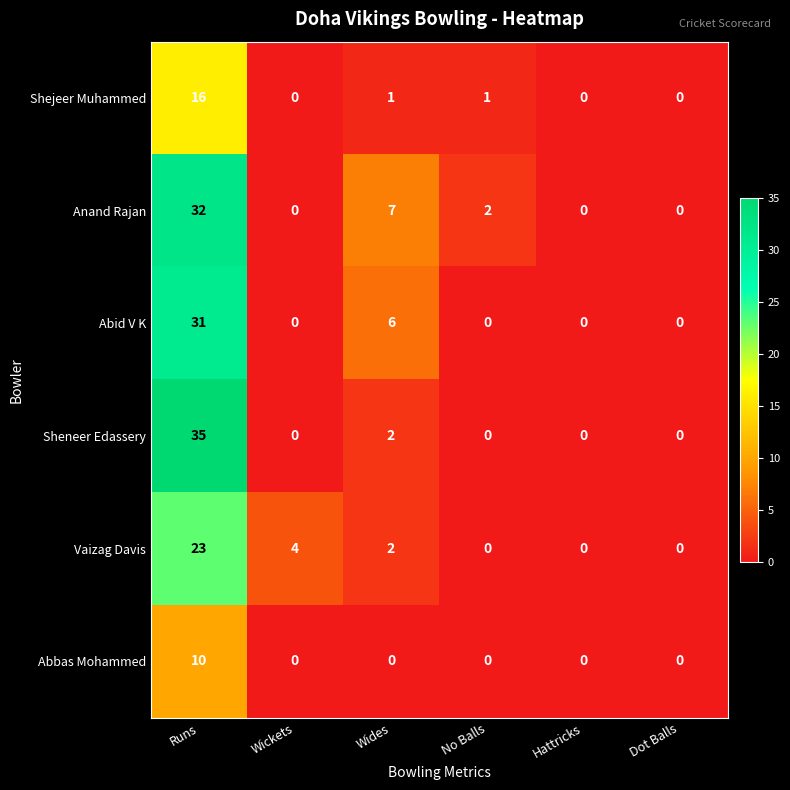

List the series in order of their peak value, lowest first.

Abbas Mohammed, Shejeer Muhammed, Vaizag Davis, Abid V K, Anand Rajan, Sheneer Edassery